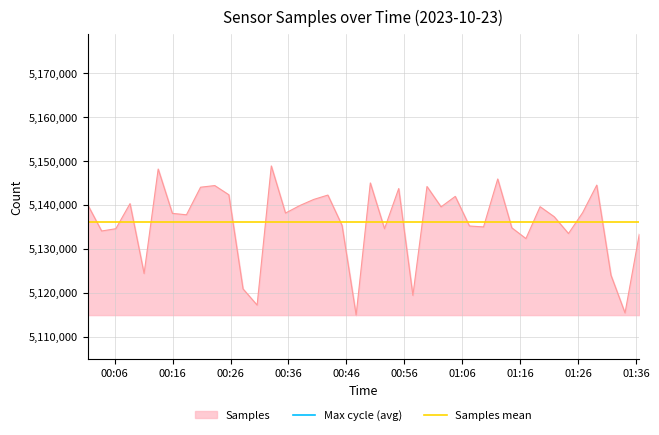

The Samples mean series shows 7661262.6 at 00:06. True or false?

False